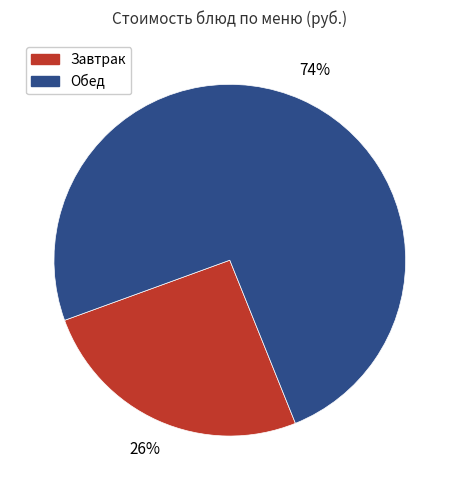

Does any single category account for the majority?

Yes